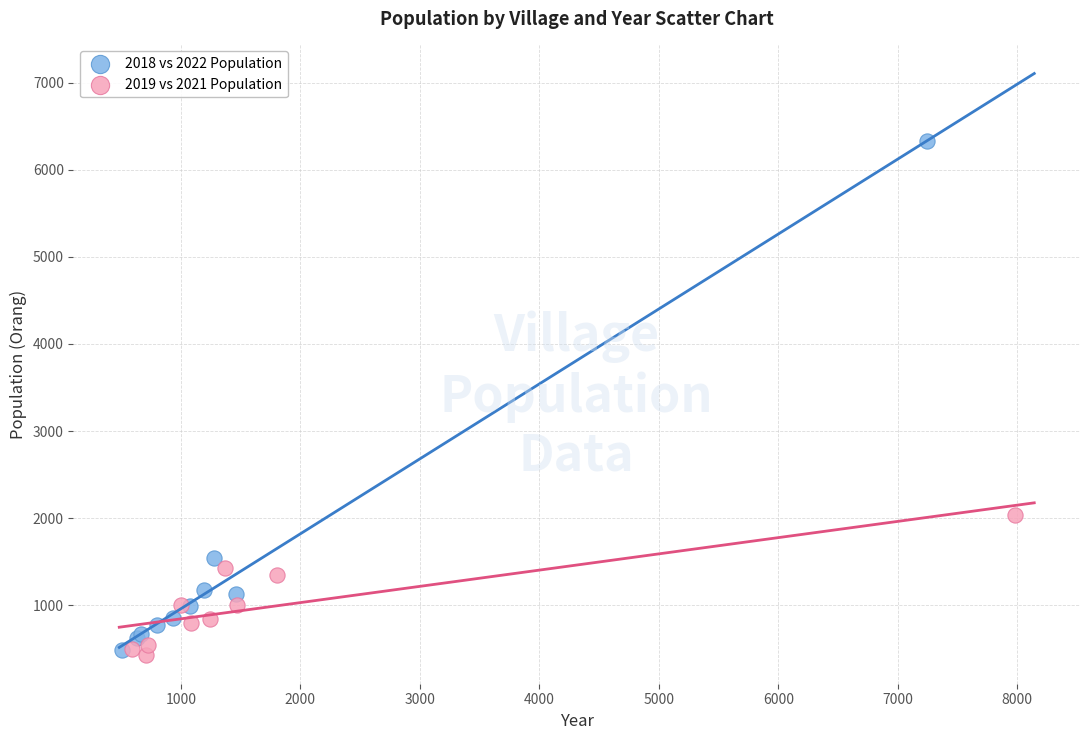

Which series has the largest Y range (max minus min)?

2018 vs 2022 Population